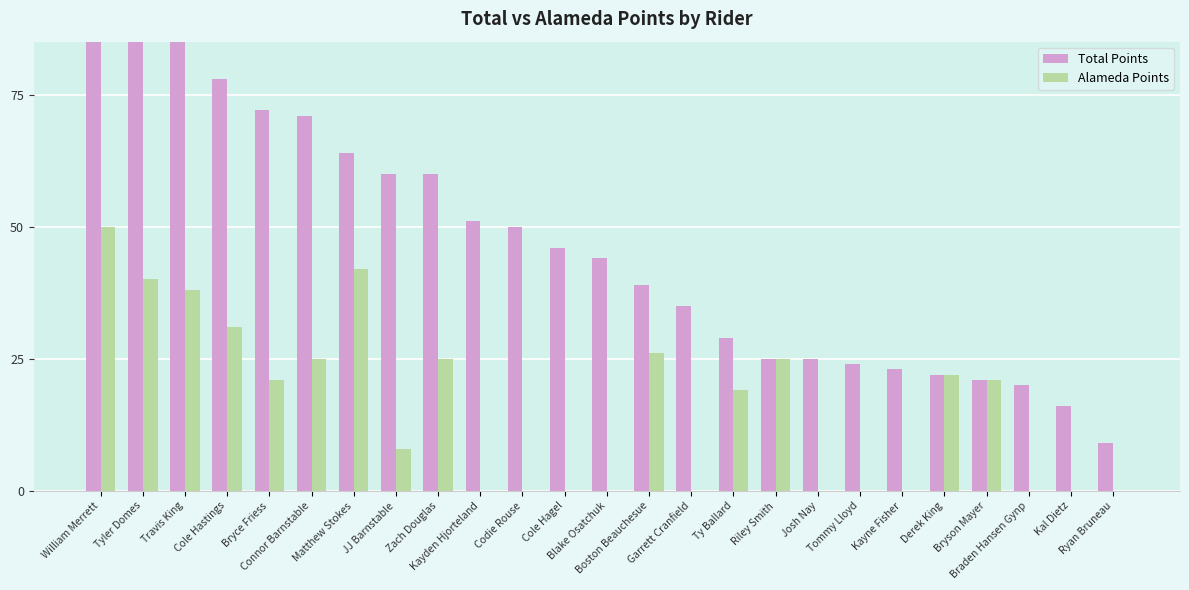

The value of Total Points at Ty Ballard is 43. True or false?

False